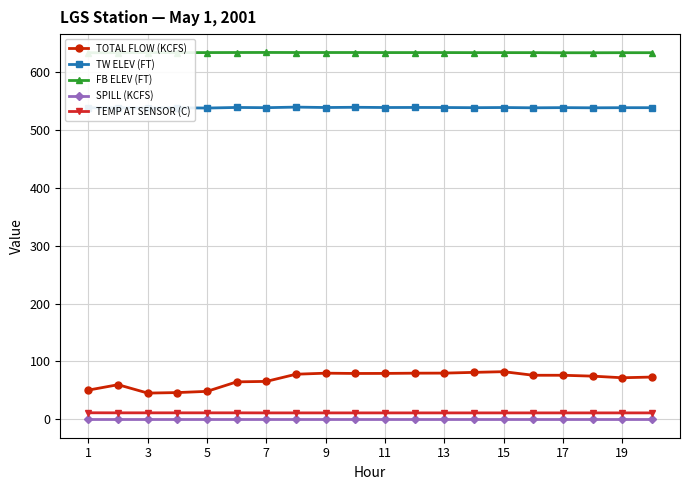

What is the maximum value for FB ELEV (FT)?

633.8